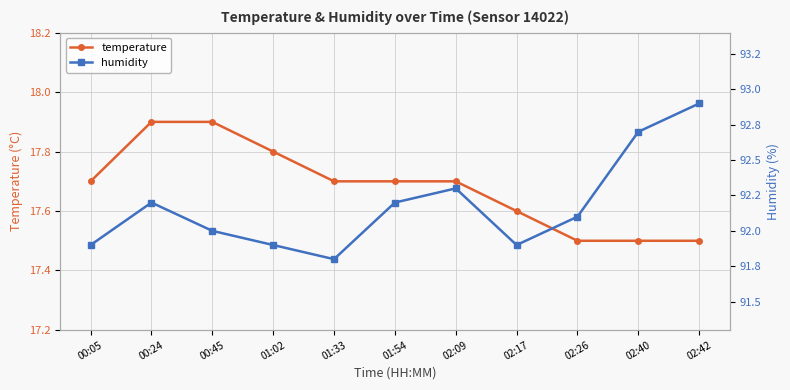

What is the highest value of the temperature series?

17.9